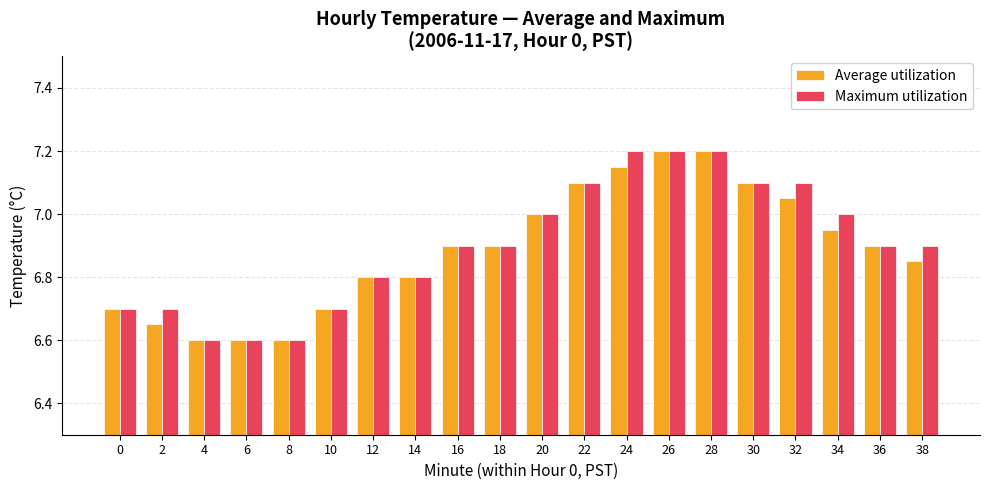

Is the value of Maximum utilization at 16 greater than the value of Average utilization at 26?

No